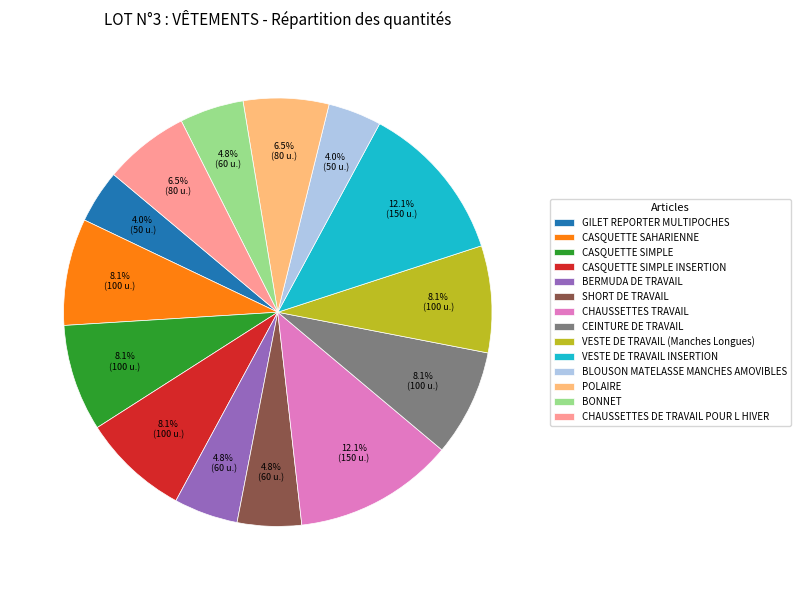

To the nearest percent, what is the combined percentage of CEINTURE DE TRAVAIL and BLOUSON MATELASSE MANCHES AMOVIBLES?

12%